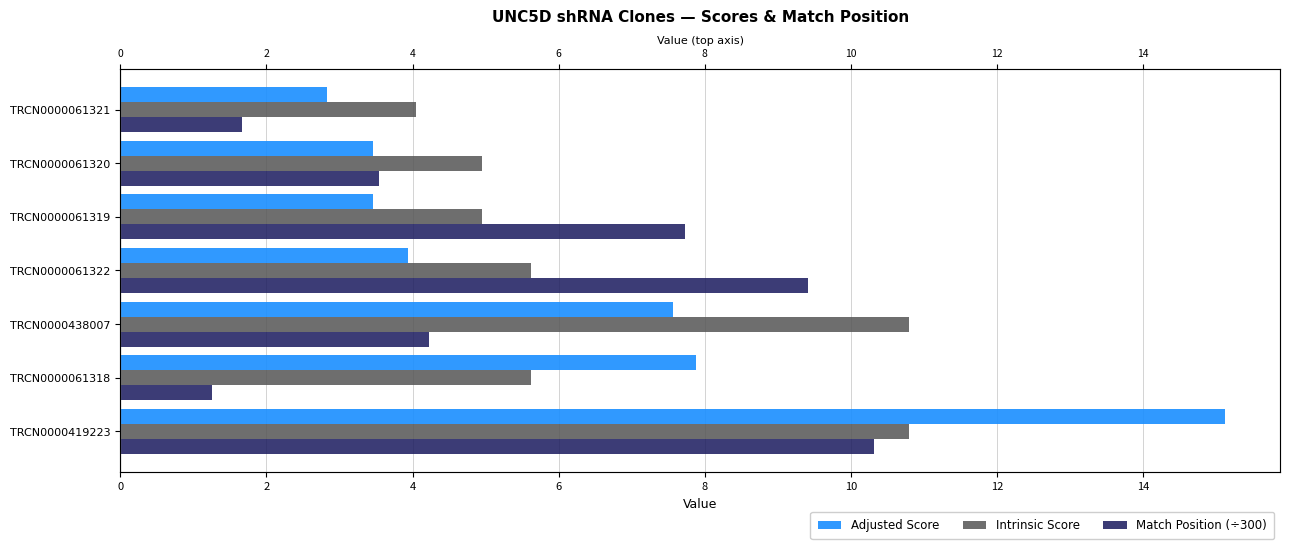

Reading right to left, extract all data points from this chart.

Adjusted Score: 2.8	3.5	3.5	3.9	7.6	7.9	15.1
Intrinsic Score: 4.0	5.0	5.0	5.6	10.8	5.6	10.8
Match Position (÷300): 1.7	3.5	7.7	9.4	4.2	1.2	10.3